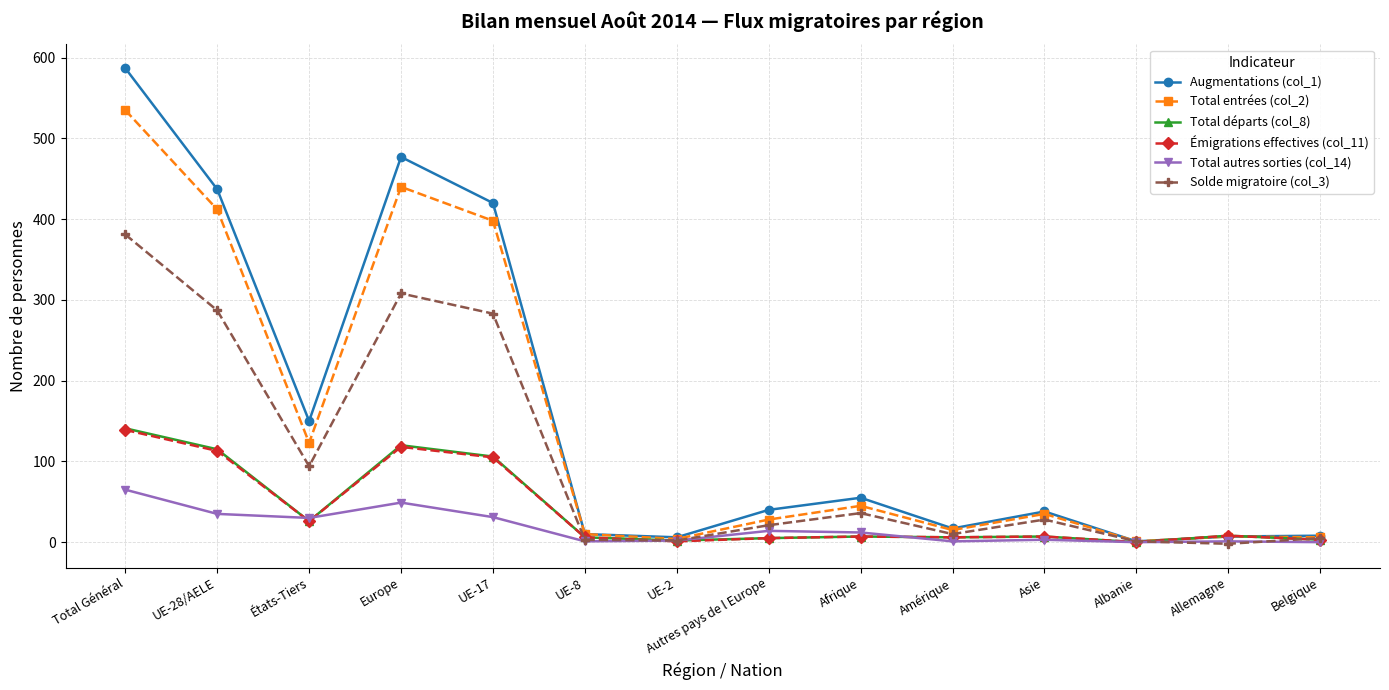

How many interior local valleys does the Total entrées (col_2) series have?

4